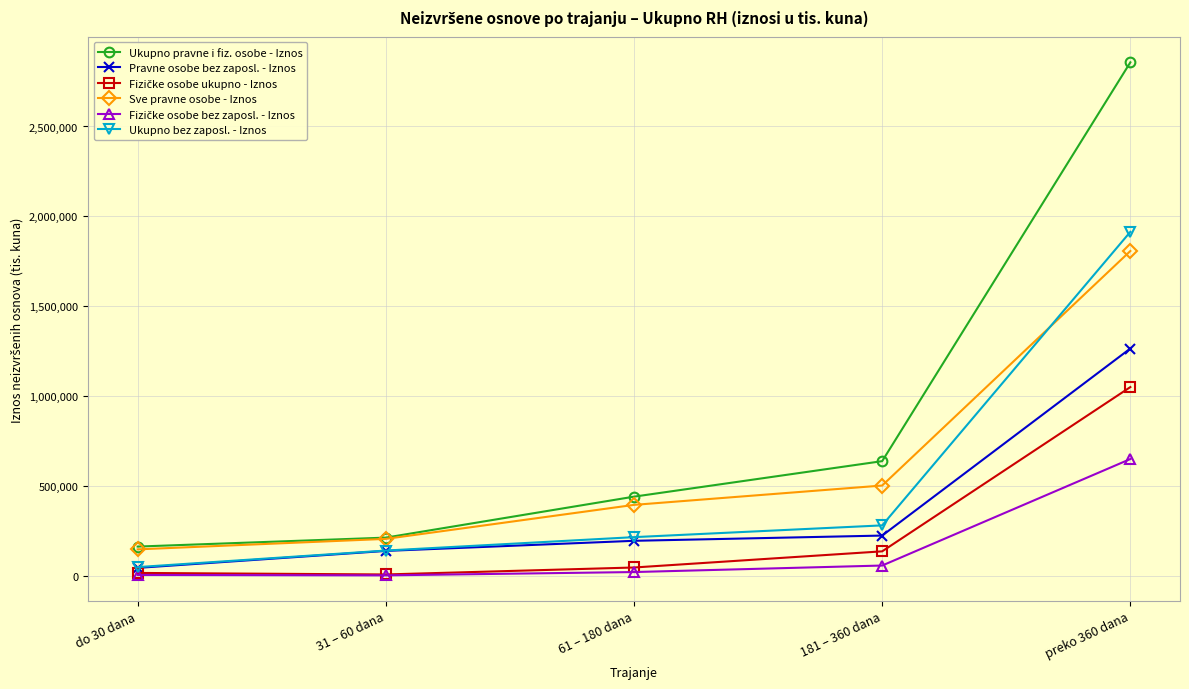

Which series has the largest range (max minus min)?

Ukupno pravne i fiz. osobe - Iznos